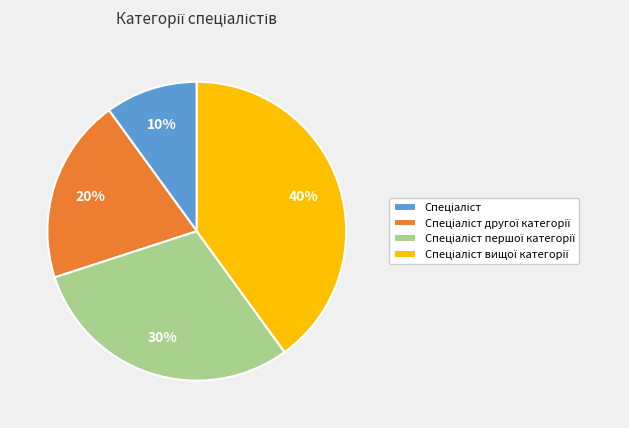

To the nearest percent, what is the average slice percentage?

25%